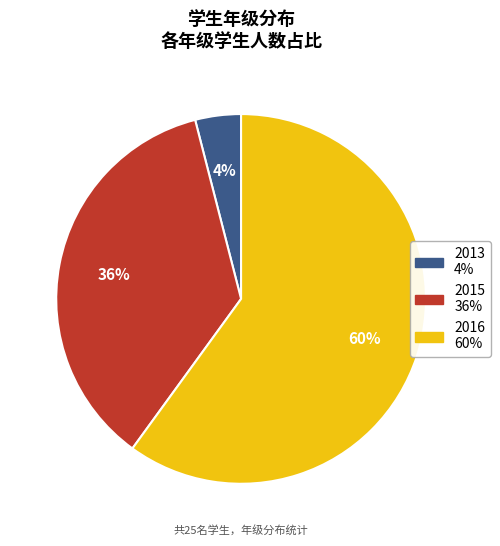

What is the smallest slice in the pie chart?

2013